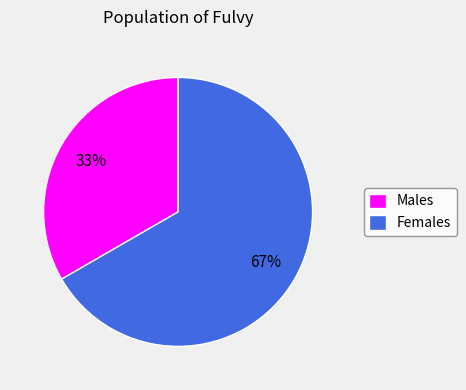

Rank the categories by value from lowest to highest.

Males, Females